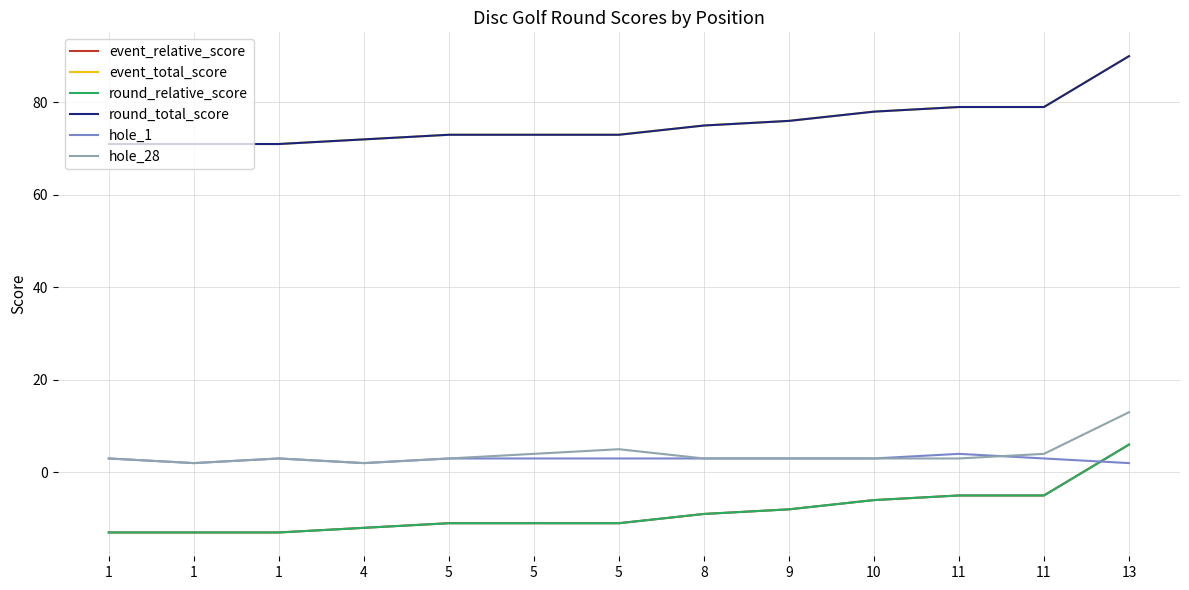

What is the value of the round_relative_score point at the 8th from the left?

-9